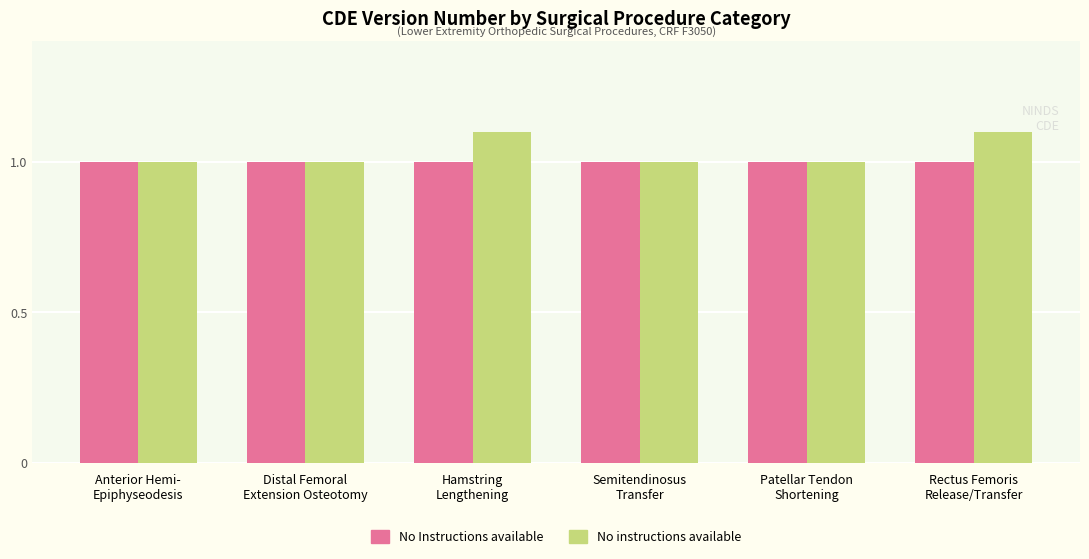

What is the value of the No Instructions available bar at the 2nd from the left?

1.0